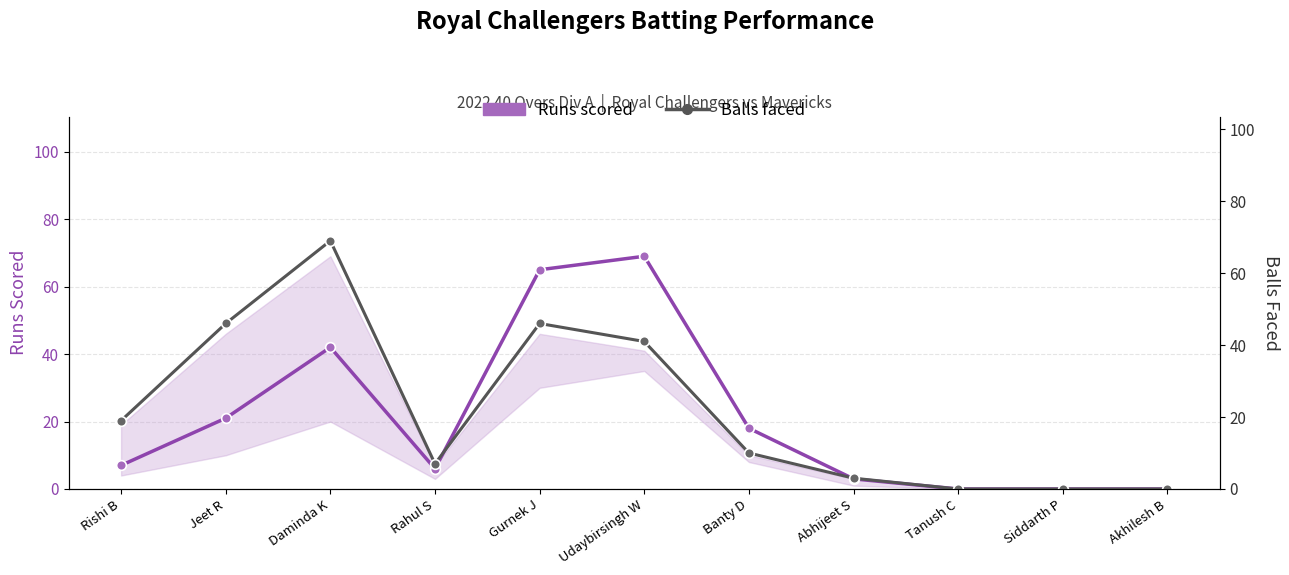

What is the label of the 3rd point from the left?

Daminda K